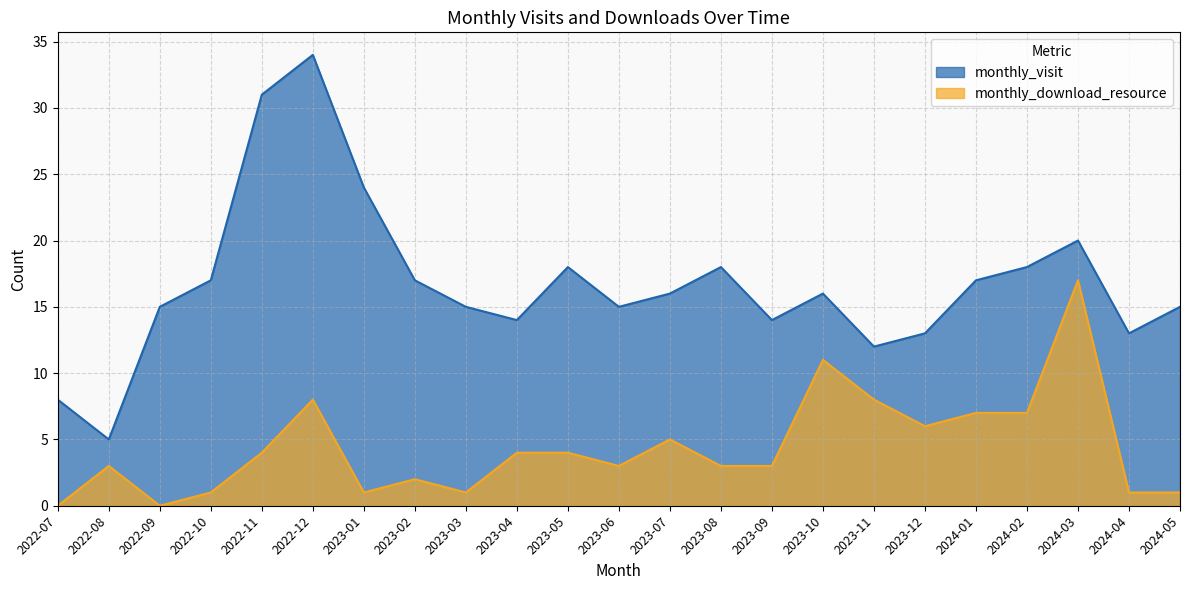

What is the total value across all series at 2022-07?

8